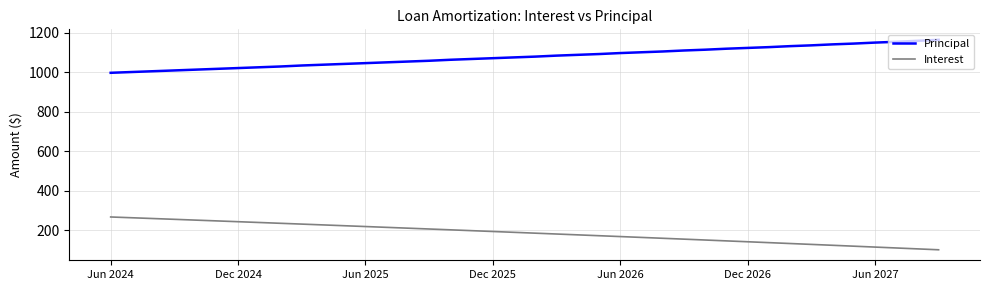

What is the sum of all Interest values?

7432.5